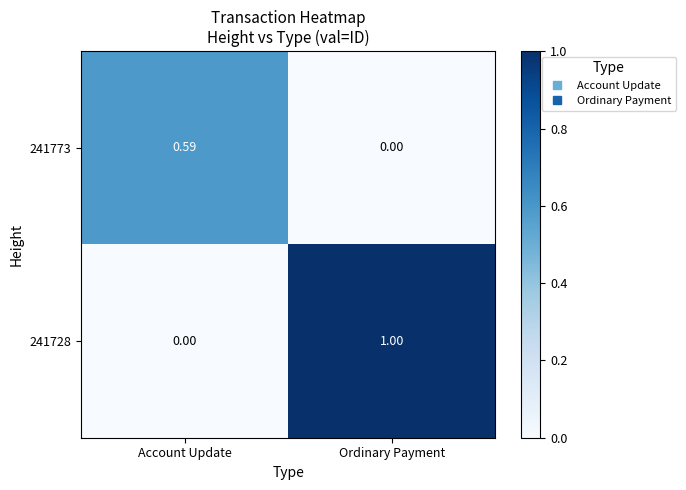

At which category is the sum across all series the highest?

Ordinary Payment